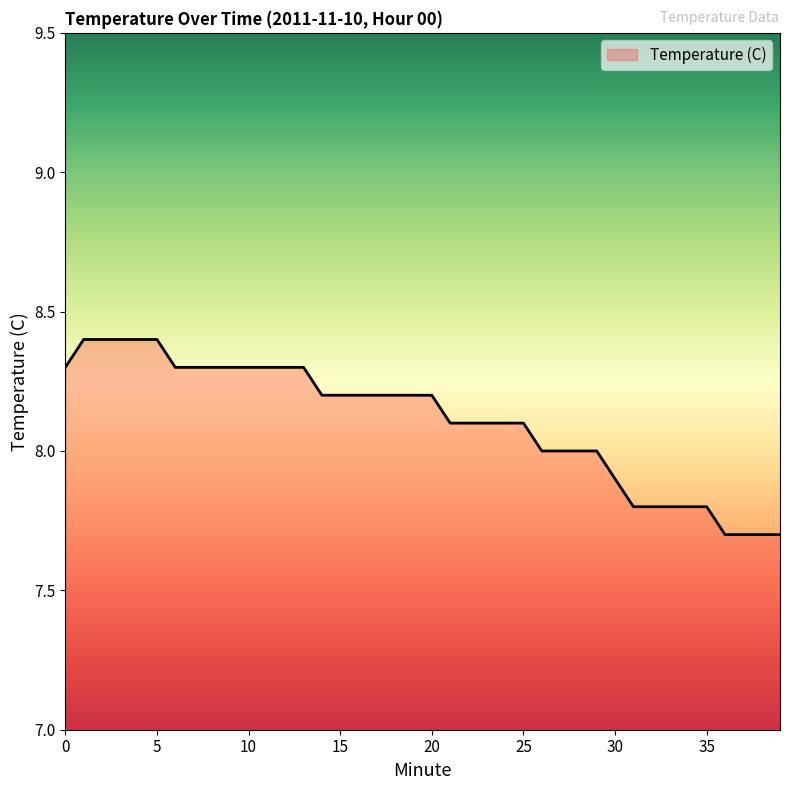

Count the values in the range 8 to 9.

30